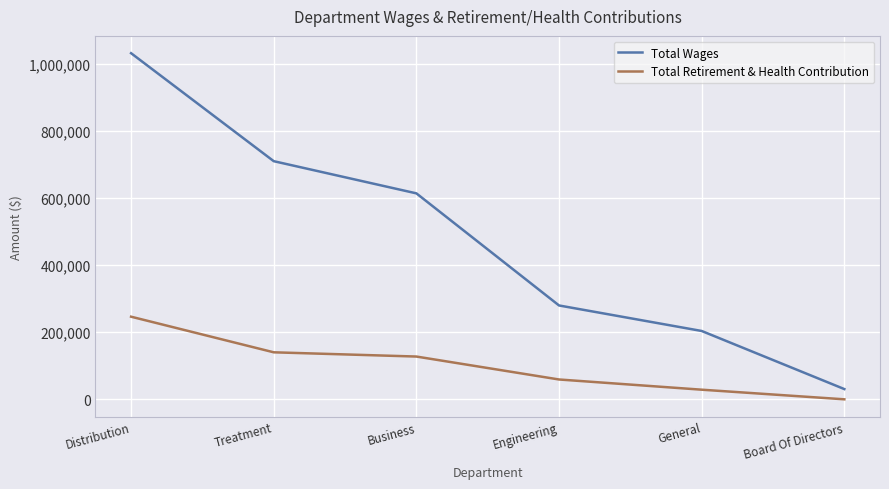

Rank the series by their average value, from highest to lowest.

Total Wages, Total Retirement & Health Contribution